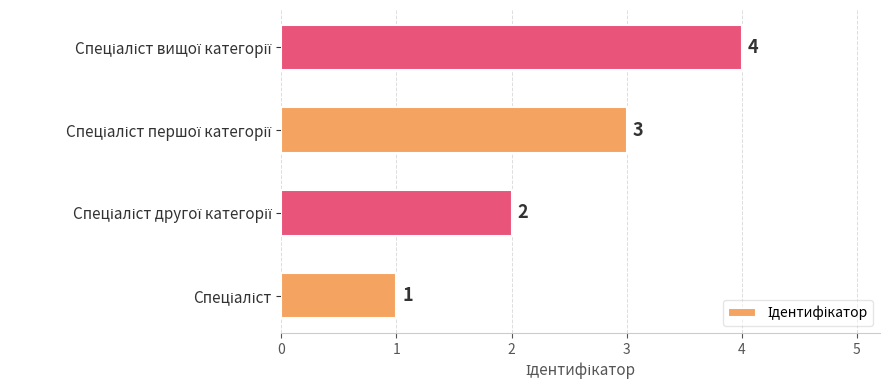

Count the values in the range 2 to 4.

3